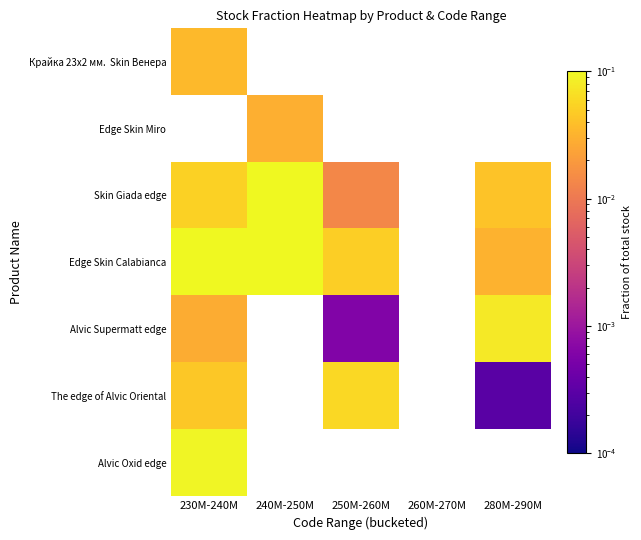

Which has a higher value, 240M-250M or 250M-260M?

250M-260M